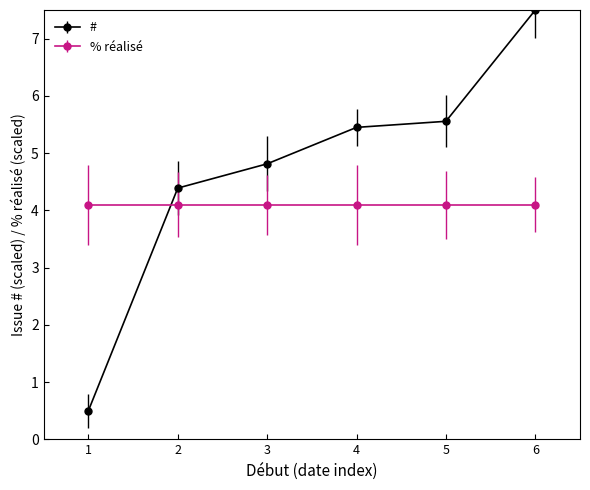

What is the sum of all % réalisé values?

24.6